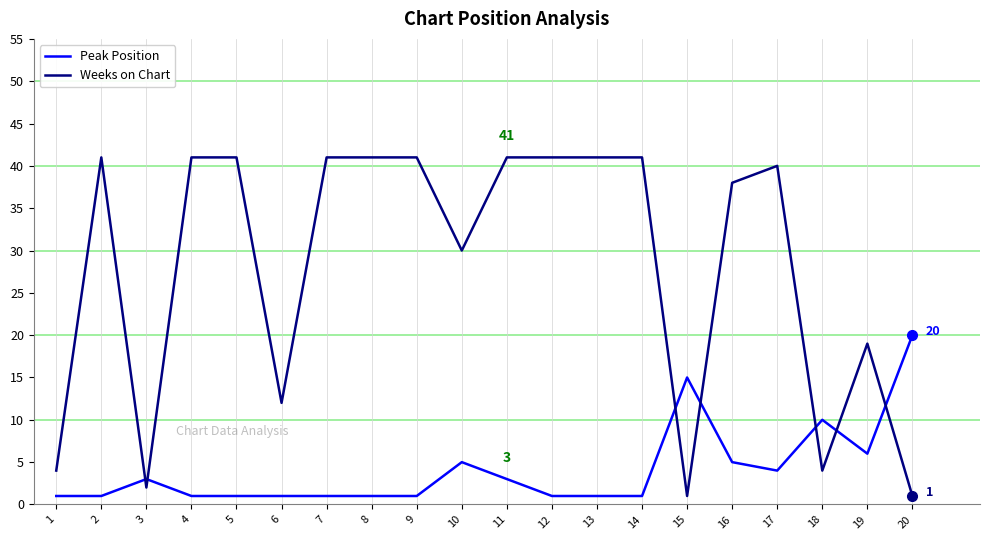

What is the sum of all Weeks on Chart values?

561